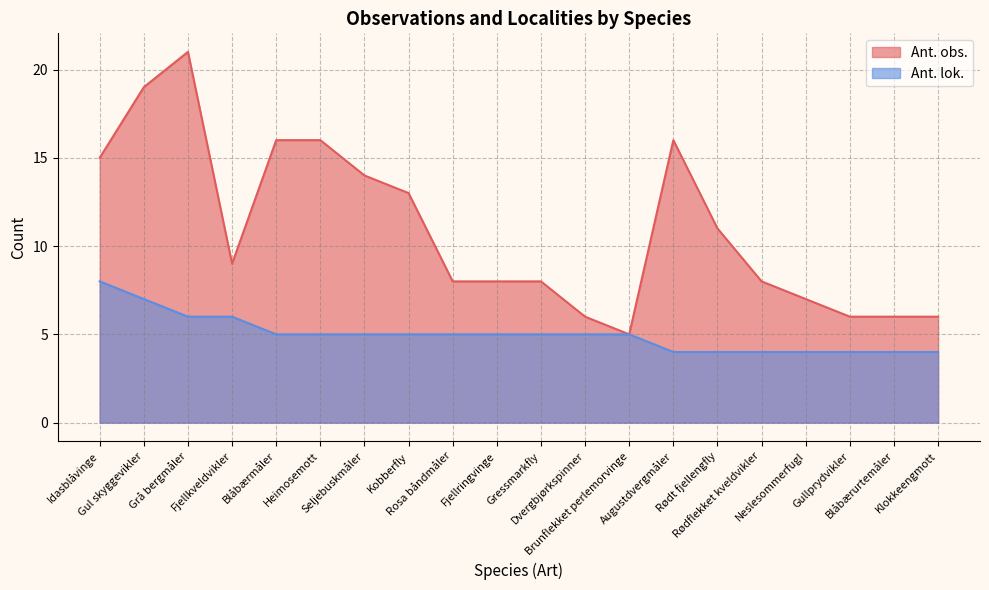

Between Idasblåvinge and Dvergbjørkspinner, which series saw the biggest shift?

Ant. obs.